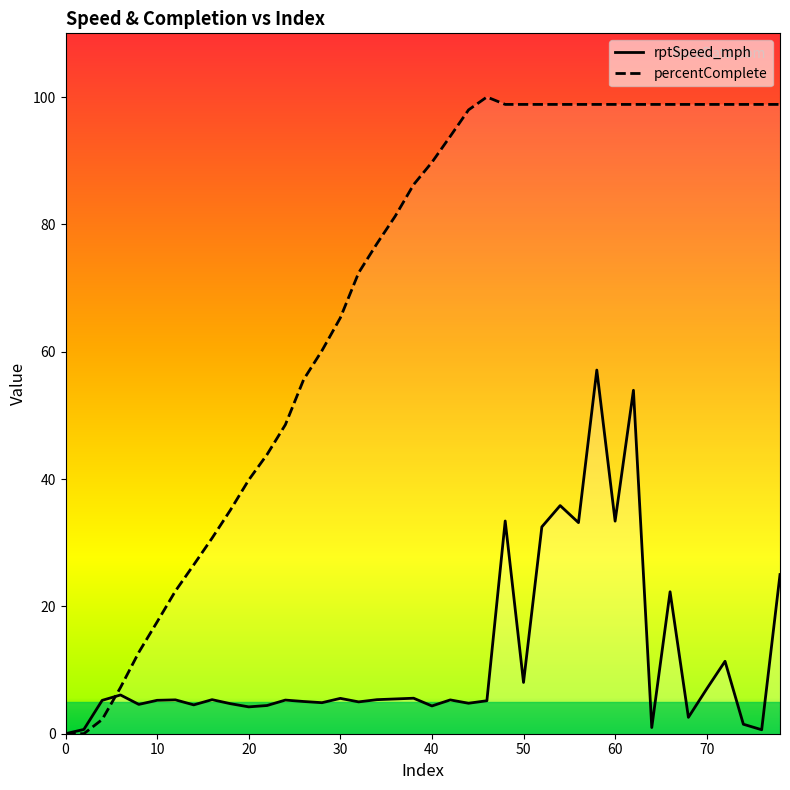

Rank the series by their maximum value, from highest to lowest.

percentComplete, rptSpeed_mph